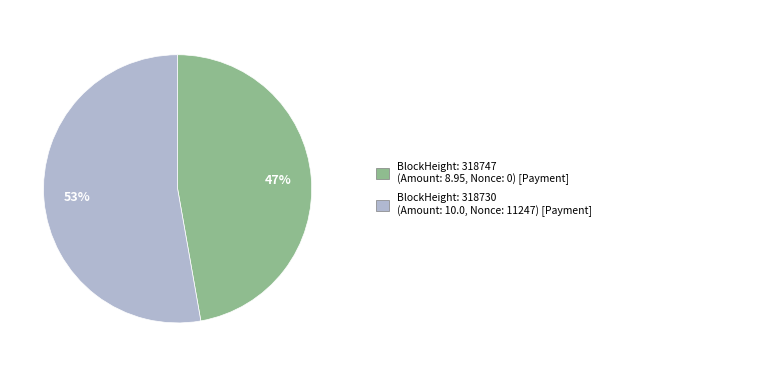

Is there a majority slice in this chart?

Yes